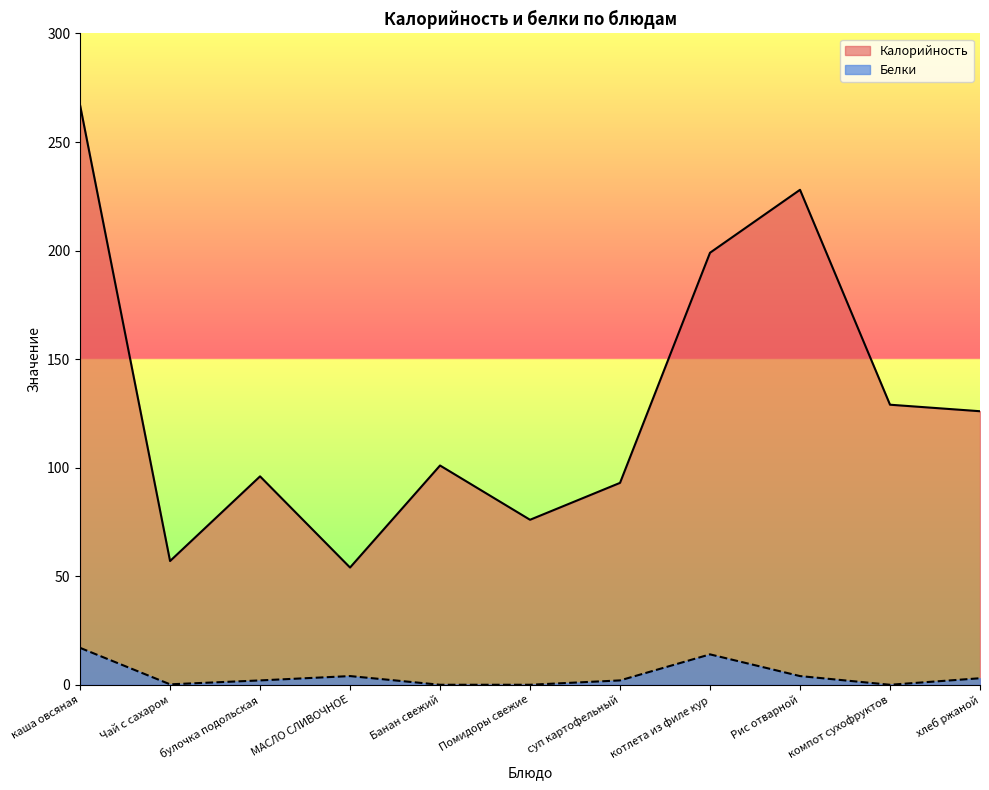

True or false: Белки and Калорийность cross at least once.

False